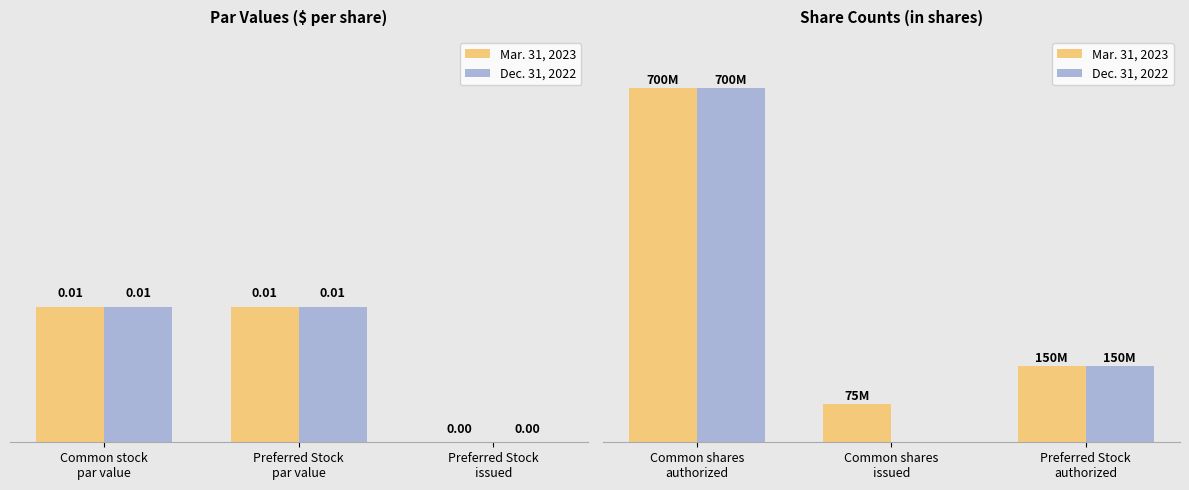

What is the label of the 1st bar from the left?

Common shares authorized